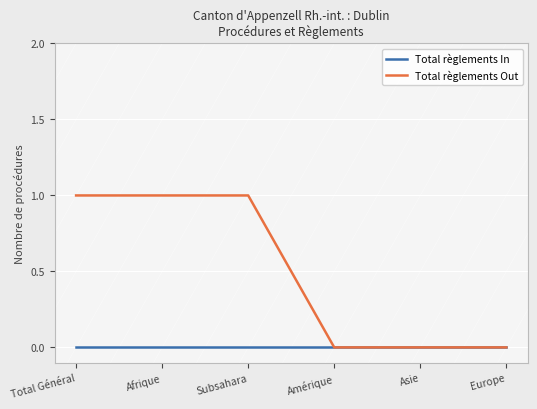

What are all the series names shown in the legend?

Total règlements In, Total règlements Out